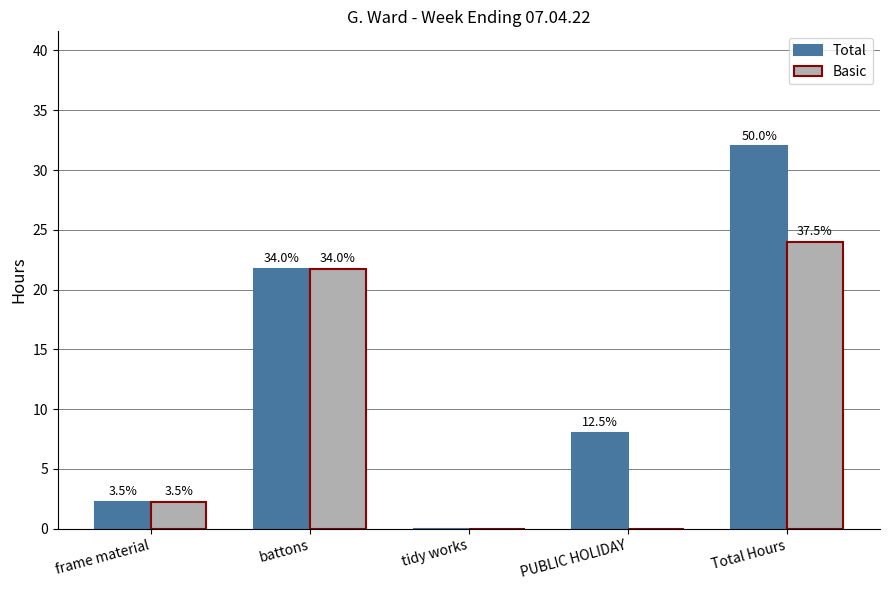

Reading left to right, list all the values displayed in this chart.

Total: 2.2	21.8	0.0	8.0	32.0
Basic: 2.2	21.8	0.0	0.0	24.0